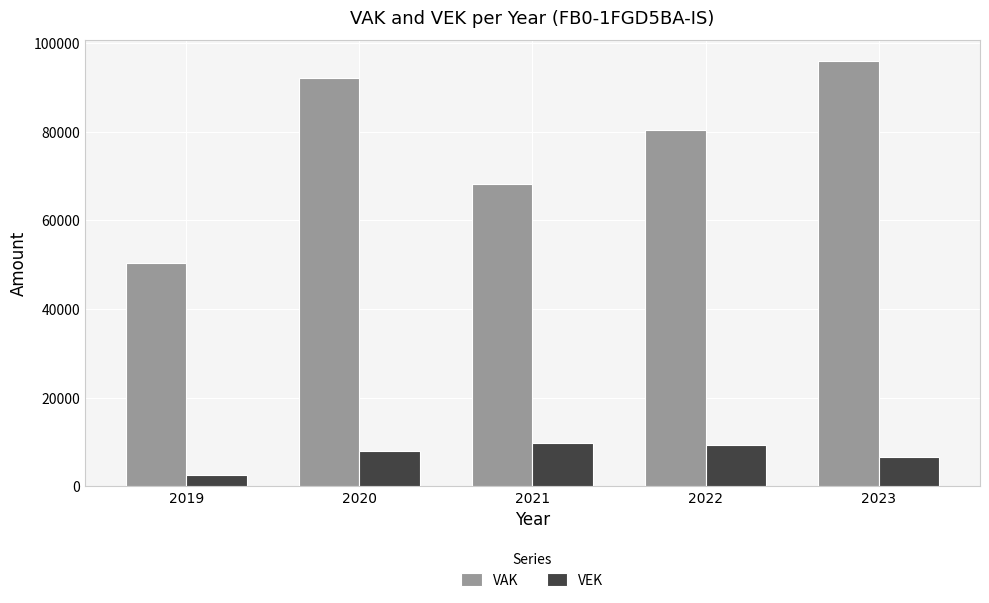

Is the value of VEK at 2023 greater than the value of VAK at 2023?

No